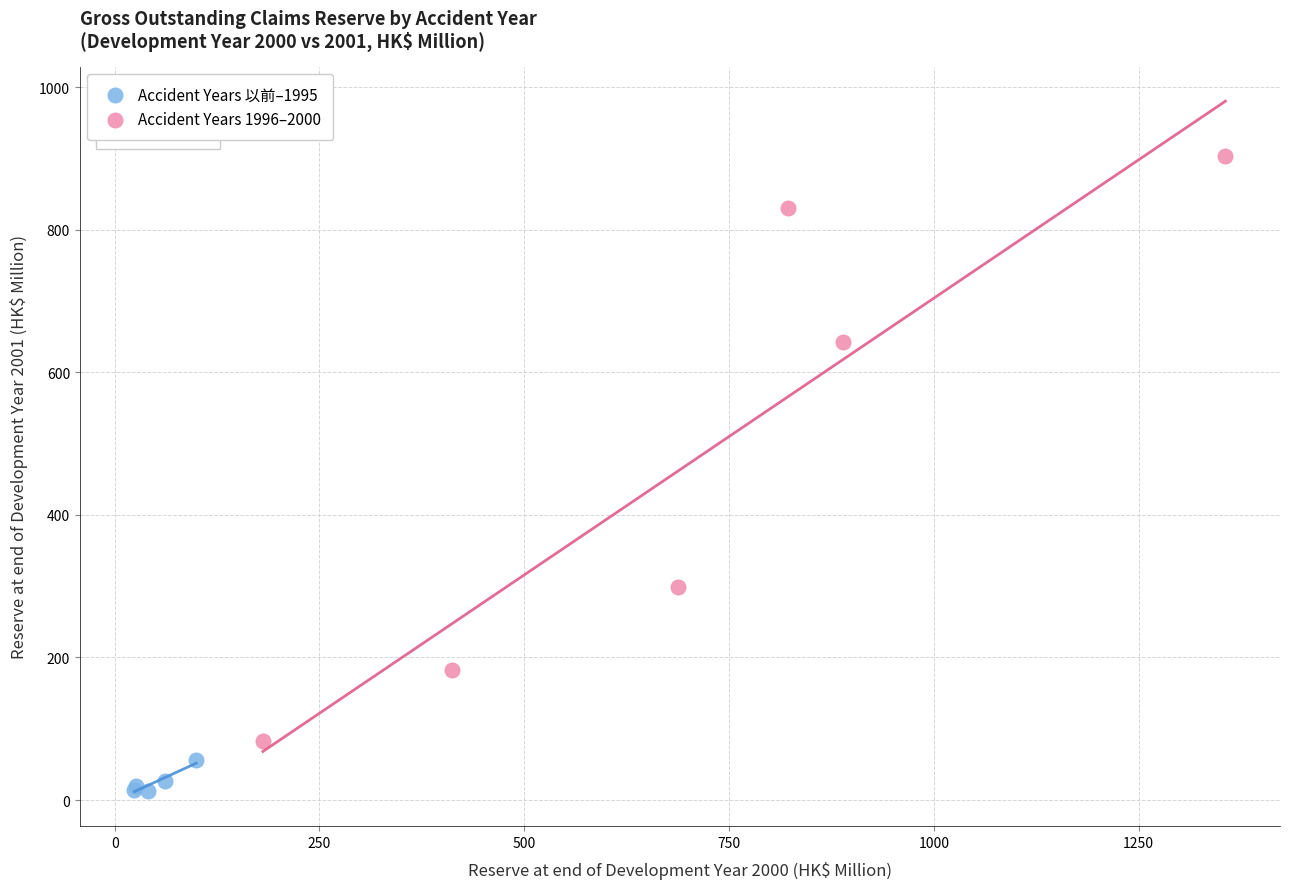

Which series contains the lowest Y value?

Accident Years 以前–1995